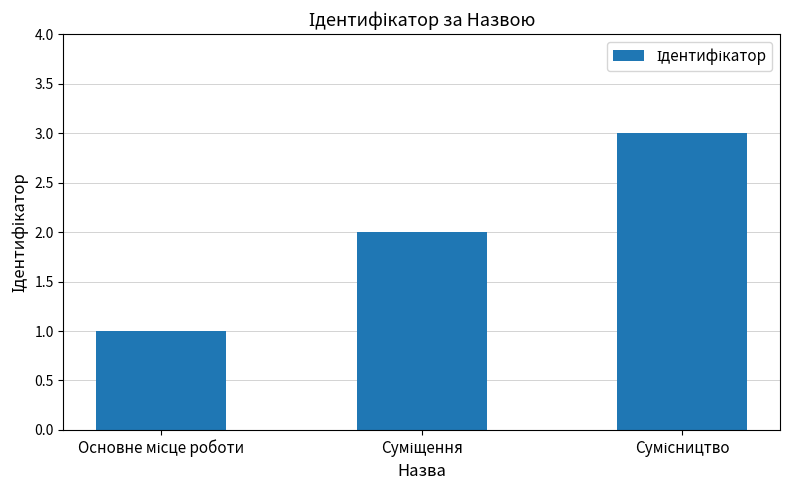

What is the sum of all values?

6